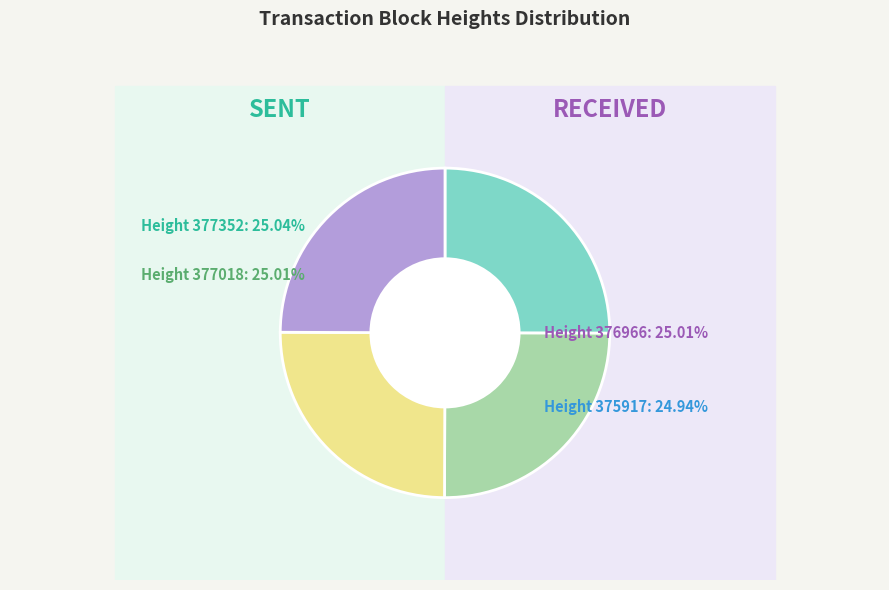

Which category has the smallest portion of the pie?

375917